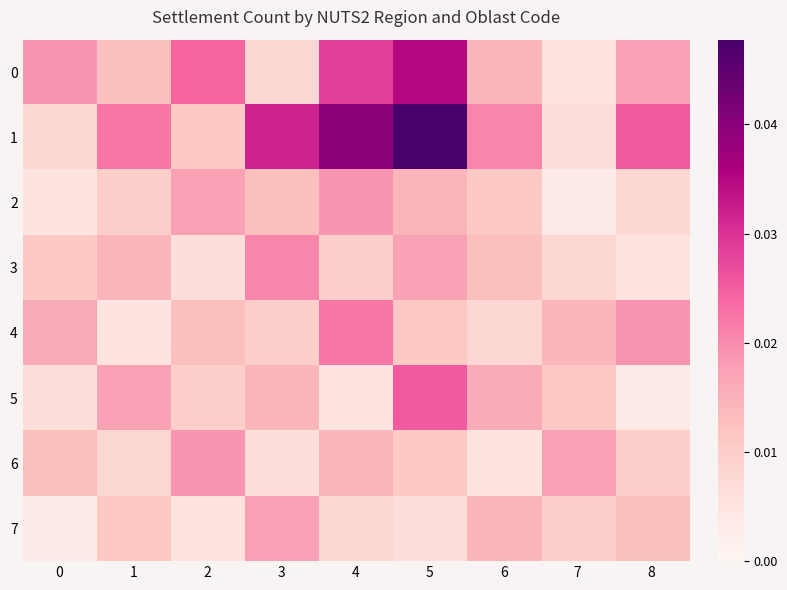

At which category is the sum across all series the highest?

5